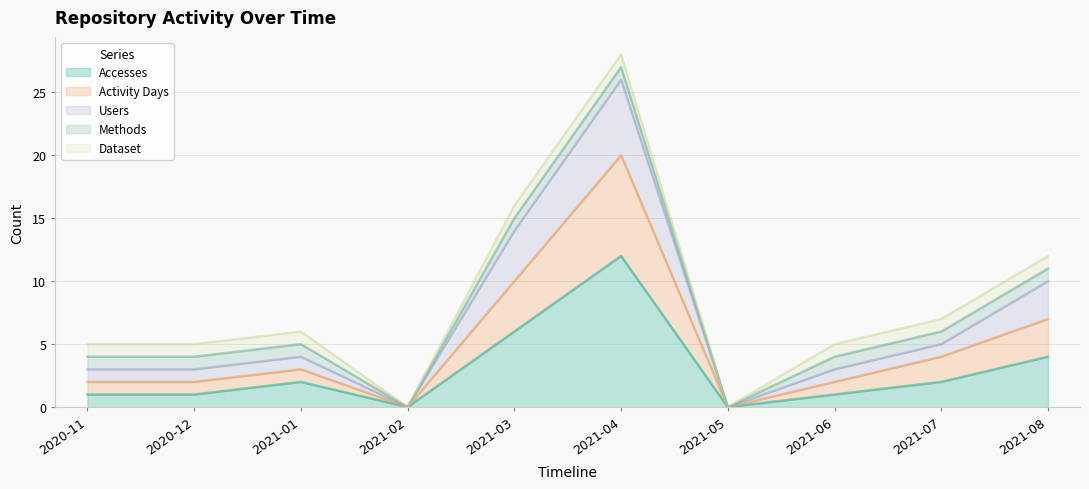

How many interior local peaks does the Activity Days series have?

2